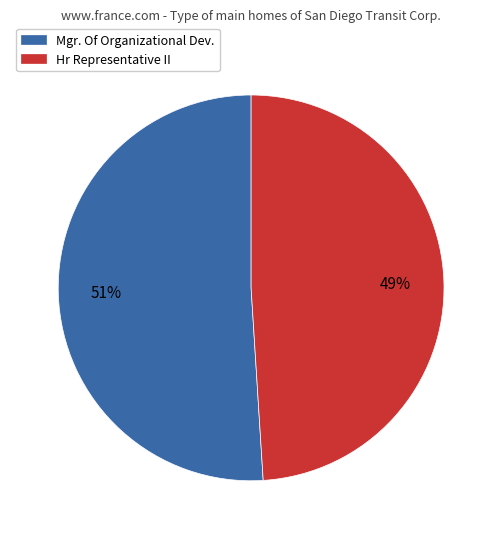

Is it true that Mgr. Of Organizational Dev. is 37% of the pie?

False